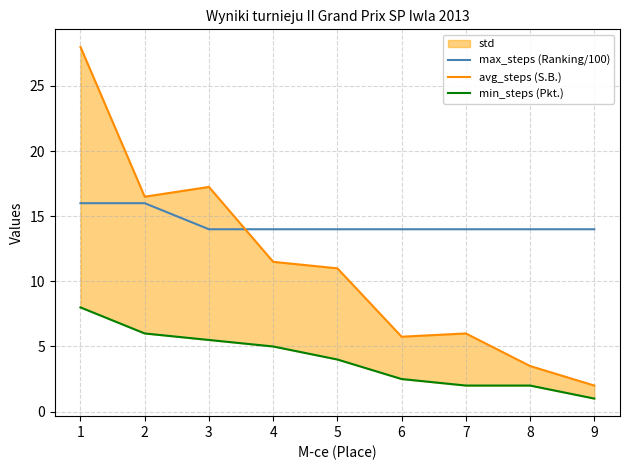

How many categories are shown in the chart?

9